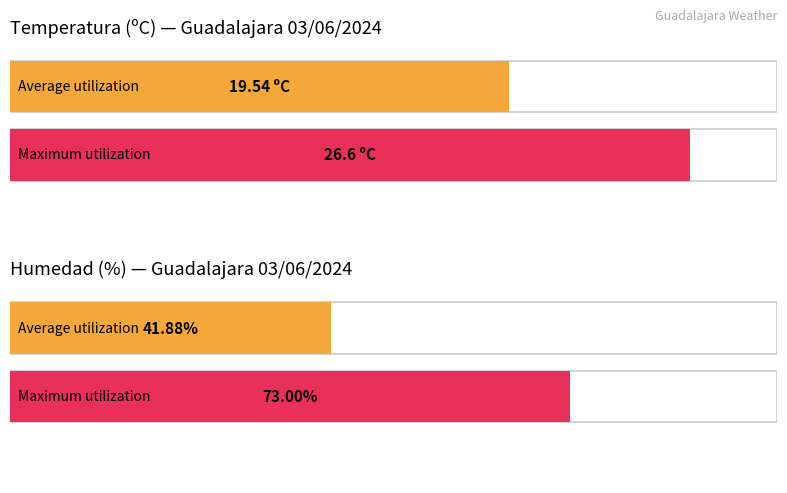

The value of Temperatura (ºC) at 15:00 is 37.1. True or false?

False